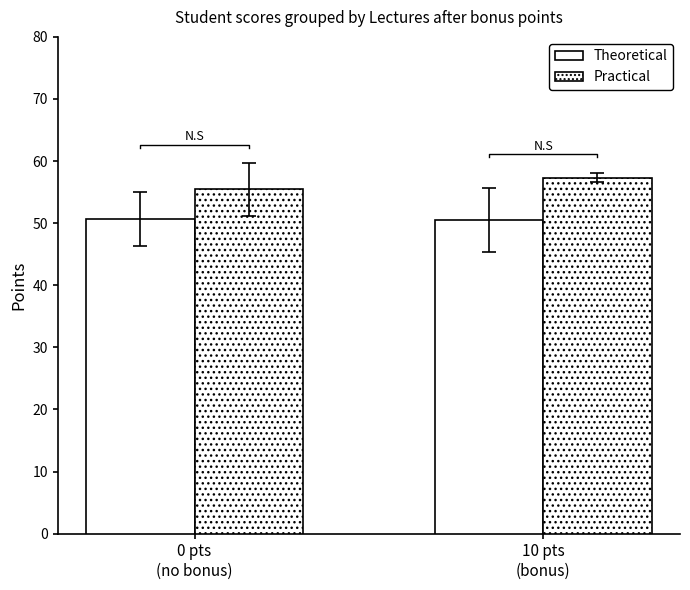

Which series has the largest total across all categories?

Practical